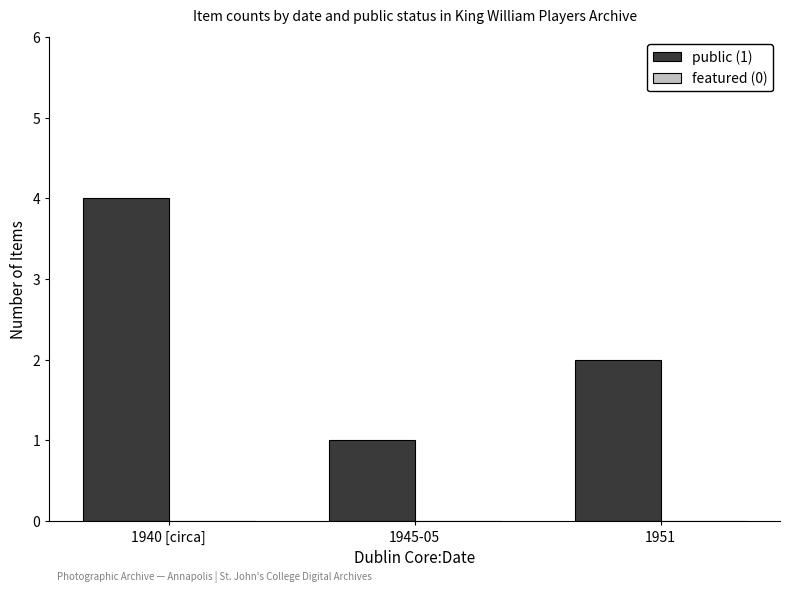

Which has a higher value, 1945-05 or 1940 [circa]?

1940 [circa]